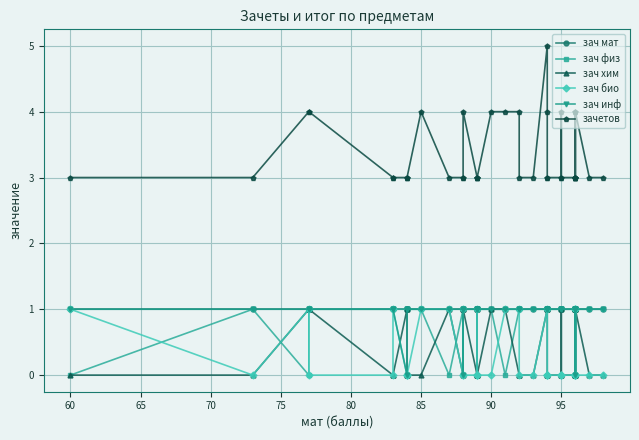

True or false: зачетов and зач физ cross at least once.

False